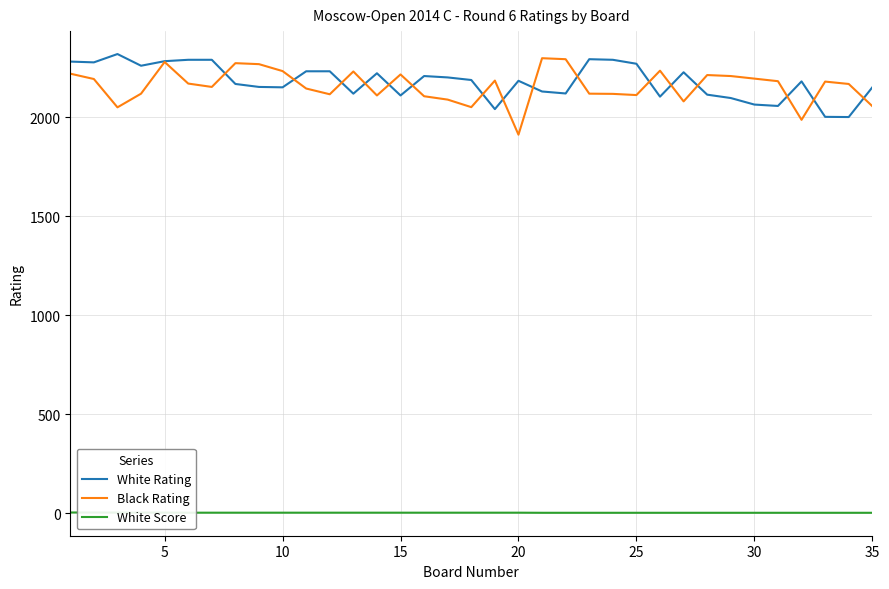

The value of Black Rating at 25 is 2112. True or false?

True